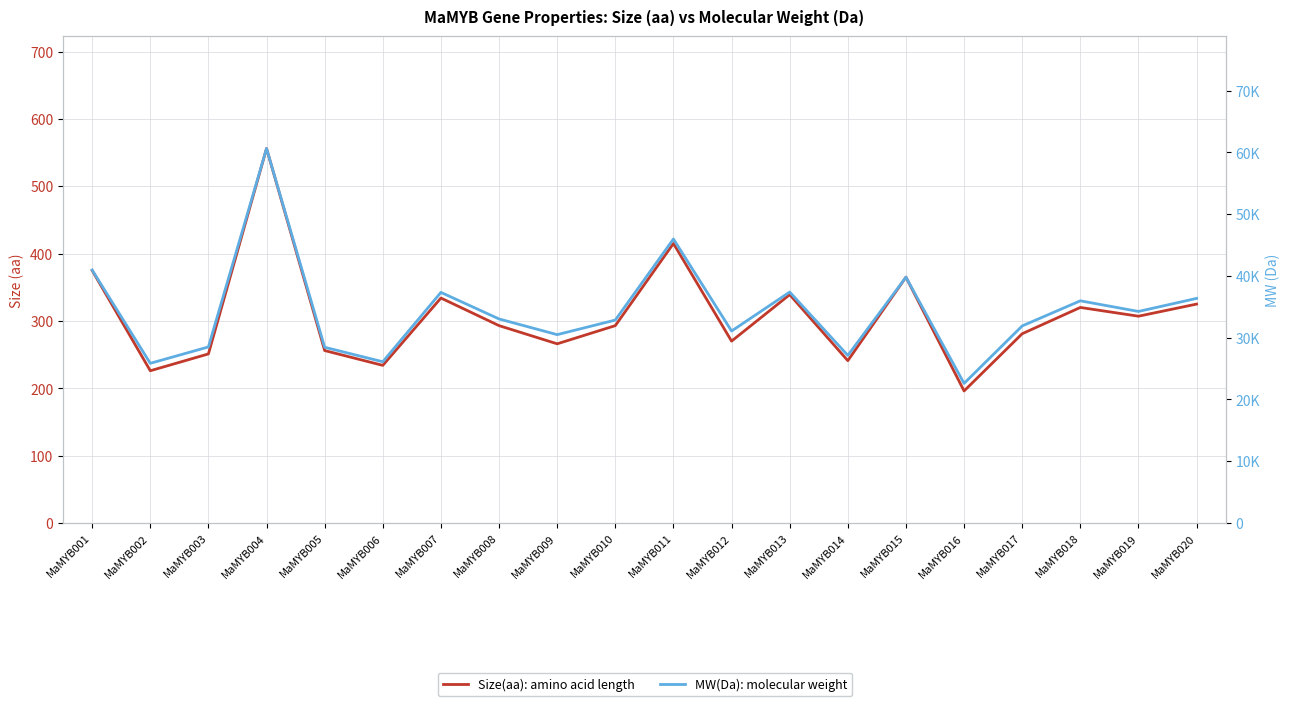

Which category has the highest value in the MW(Da) series?

MaMYB004